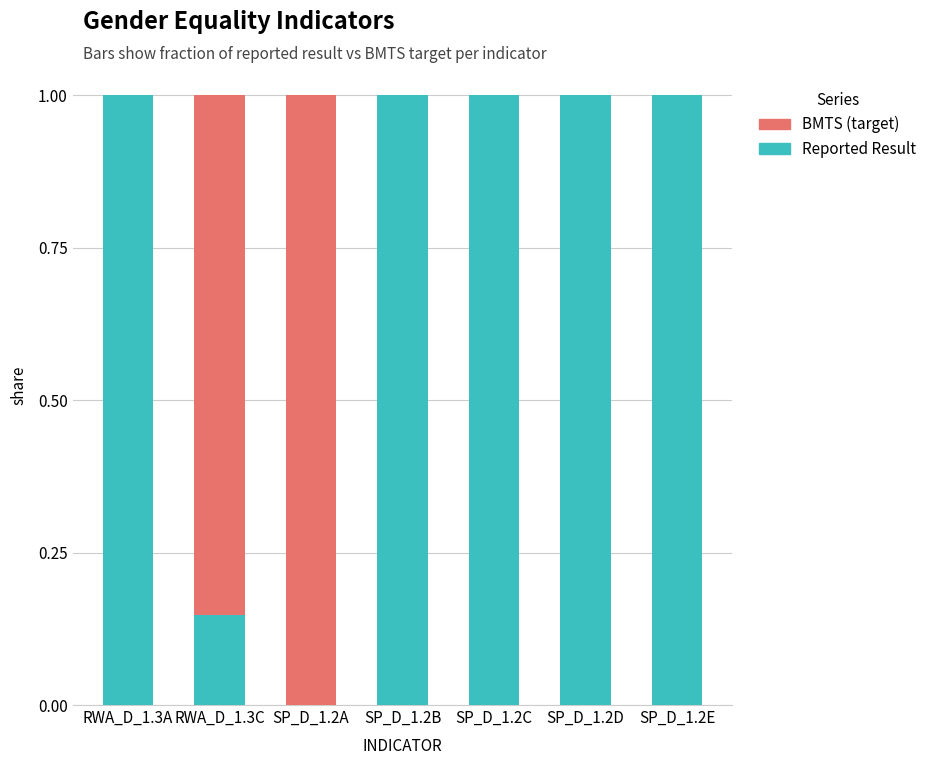

What is the total value across all series at SP_D_1.2D?

1.0